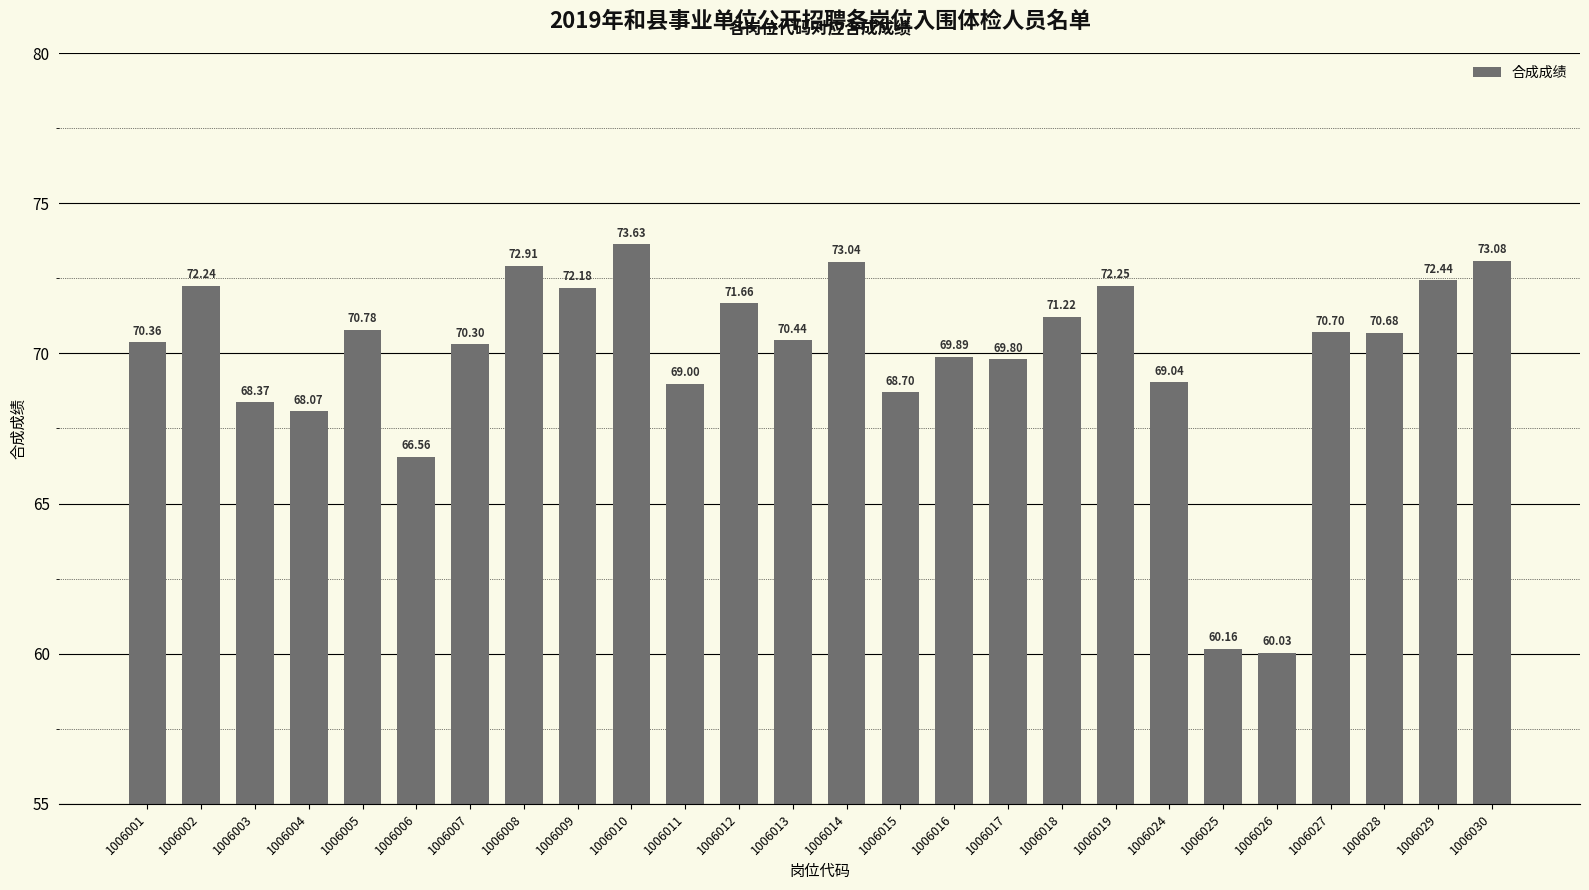

What is the value of the 17th bar from the left?

69.8